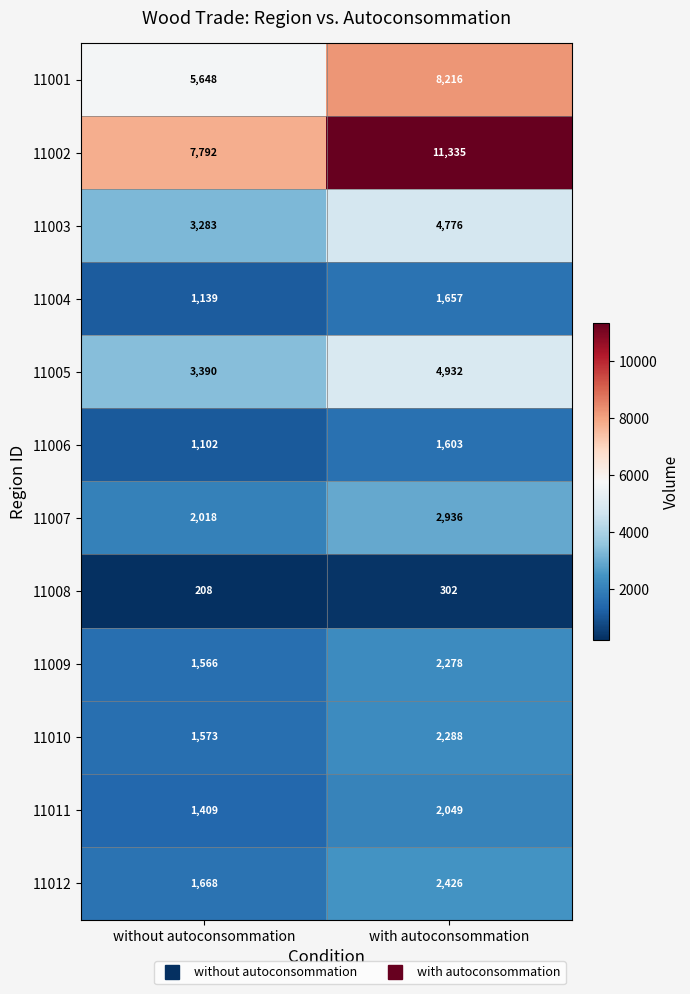

At how many categories does at least one series exceed 5856?

2